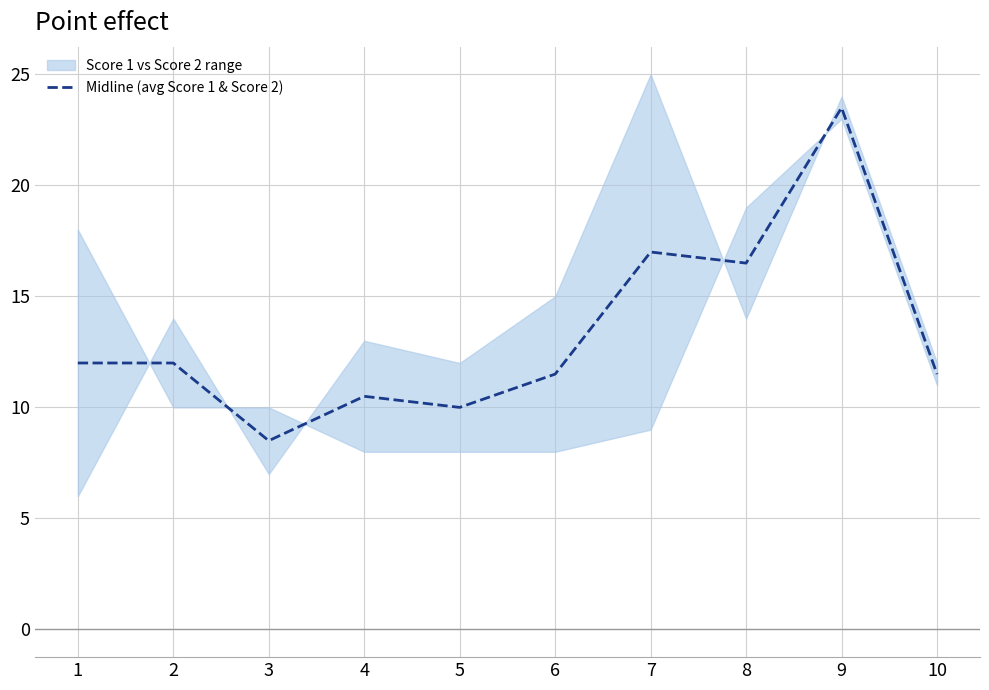

Reading left to right, what are all the values shown in this chart?

12.0	12.0	8.5	10.5	10.0	11.5	17.0	16.5	23.5	11.5